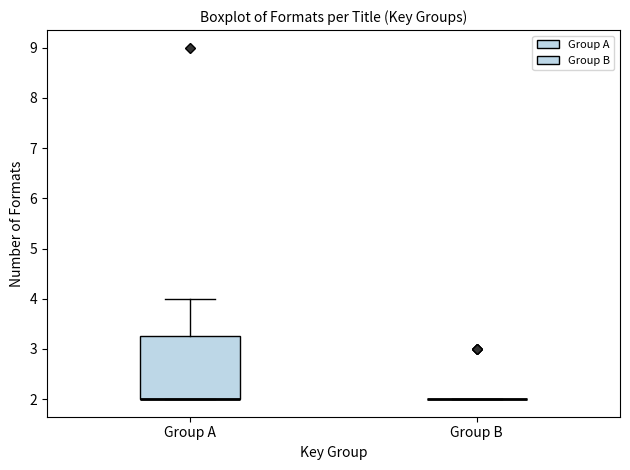

Which box is the tallest, from its lower edge to its upper edge?

Group A